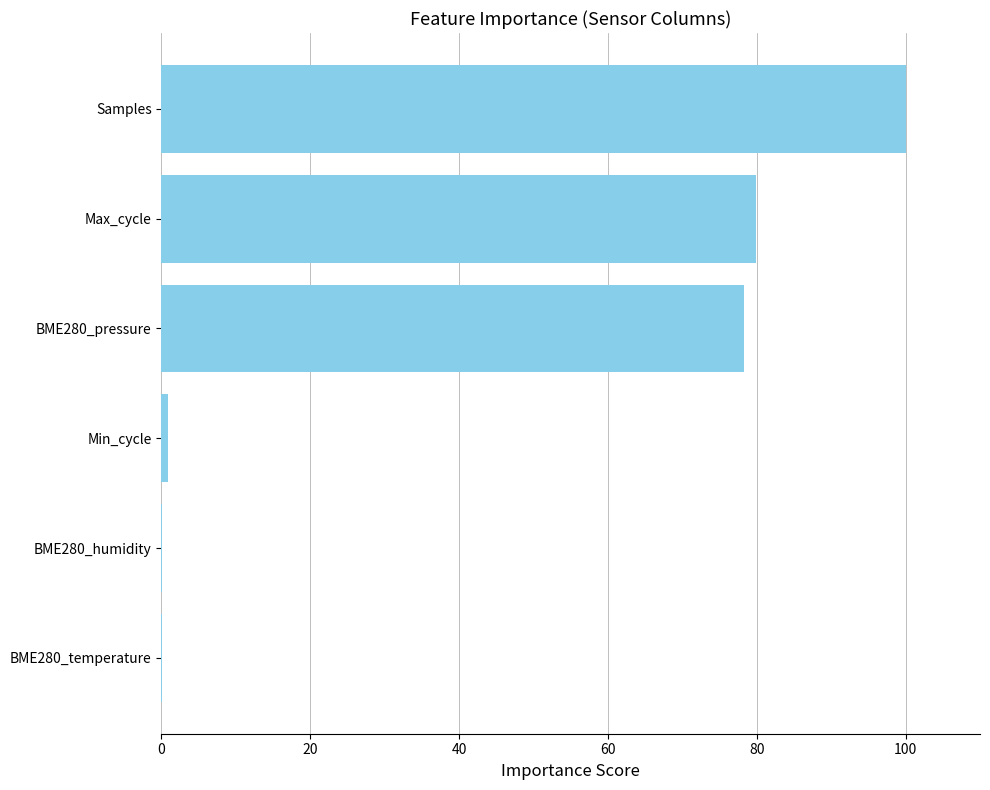

Is it true that the value at BME280_pressure is 33.6?

False